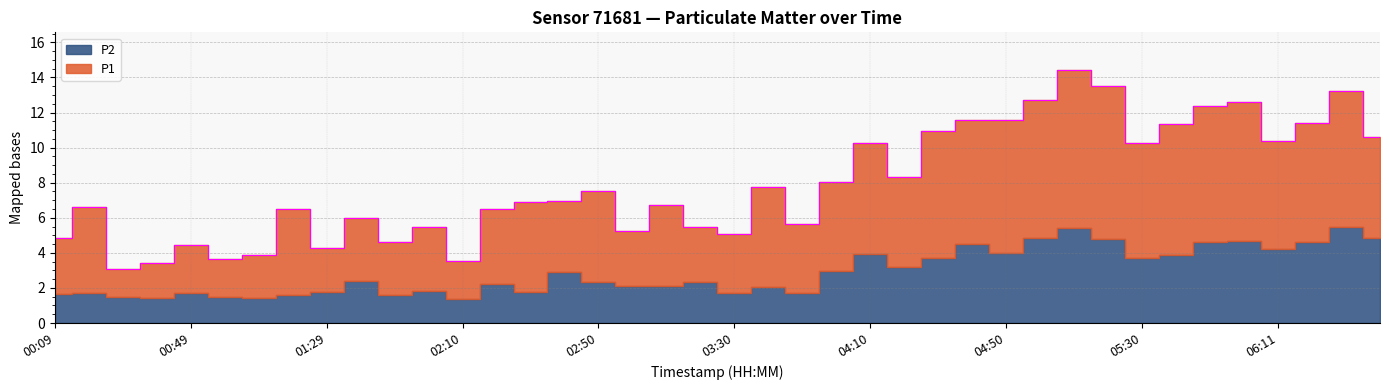

Rank the categories by value from highest to lowest.

05:10, 05:20, 06:31, 05:00, 06:01, 05:51, 04:40, 04:50, 06:21, 05:40, 04:30, 06:41, 06:11, 04:10, 05:30, 04:20, 04:00, 03:40, 02:50, 02:40, 02:30, 03:10, 00:19, 01:19, 02:20, 01:39, 03:50, 03:20, 02:00, 03:00, 03:30, 00:09, 01:49, 00:49, 01:29, 01:09, 00:59, 02:10, 00:39, 00:29